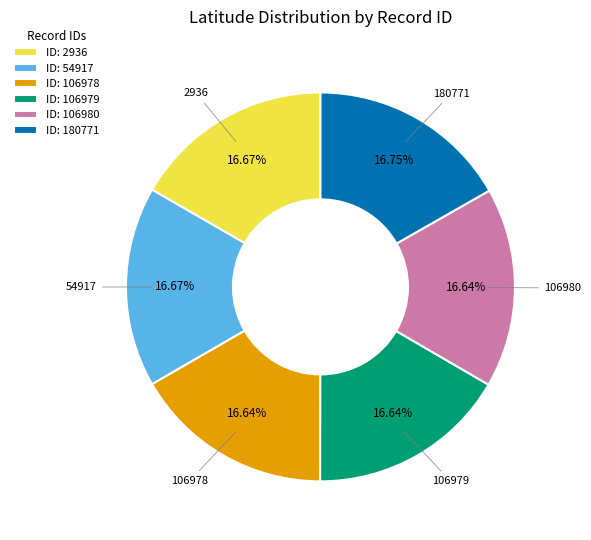

Is there a majority slice in this chart?

No